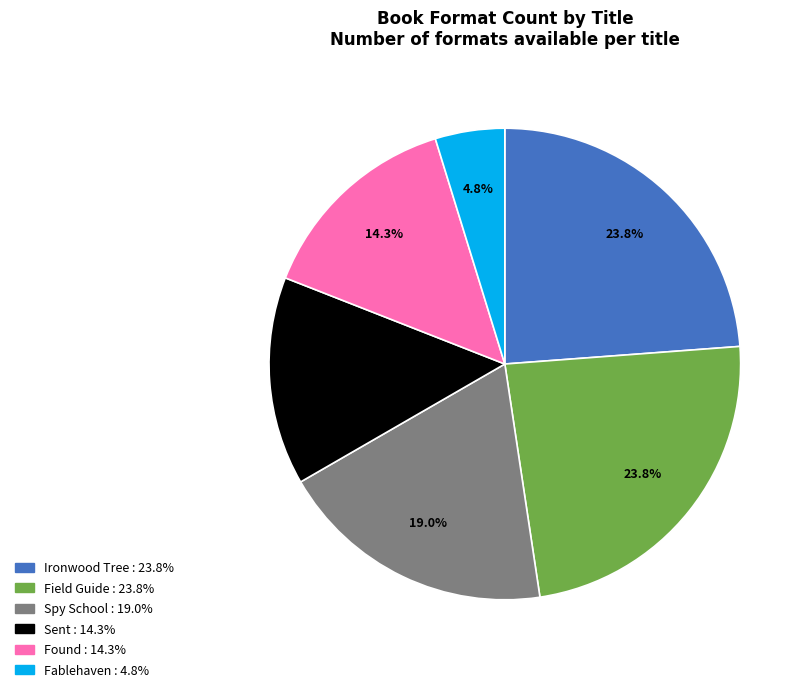

Which slice is the smallest?

Fablehaven